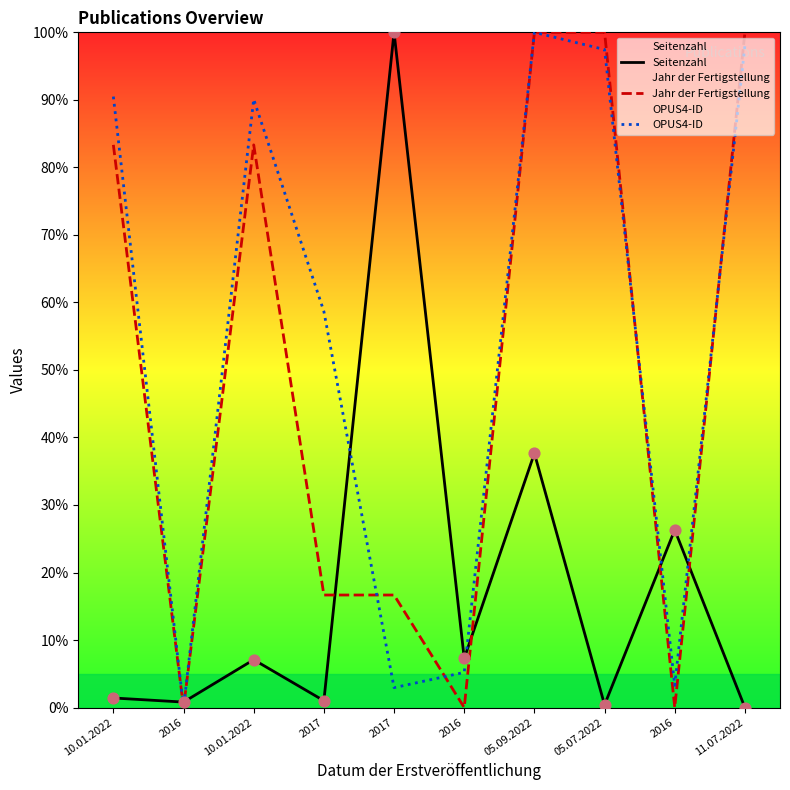

What is the total value across all series at 2017?

76.3